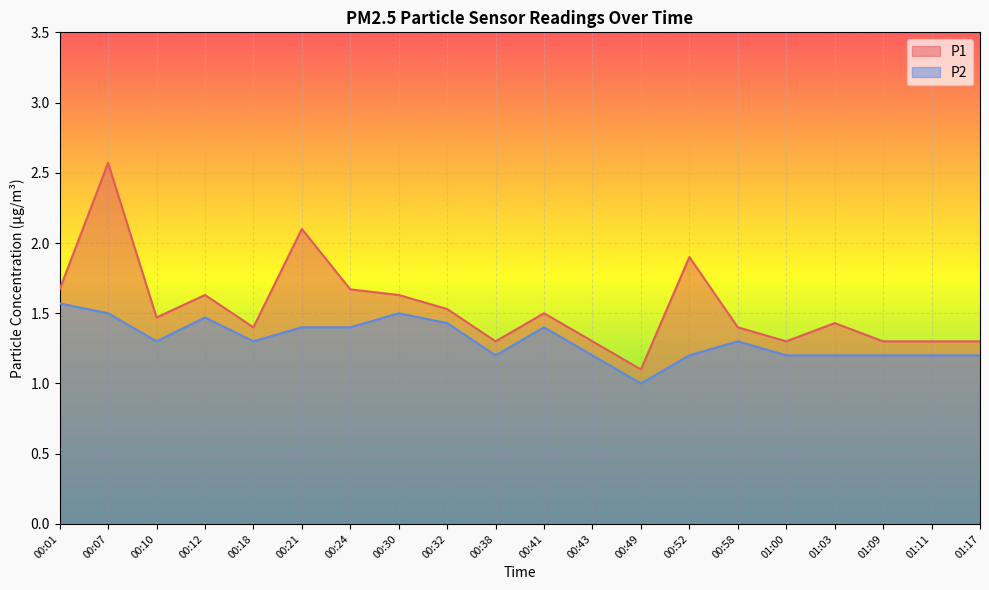

Which category has the lowest value in the P1 series?

00:49